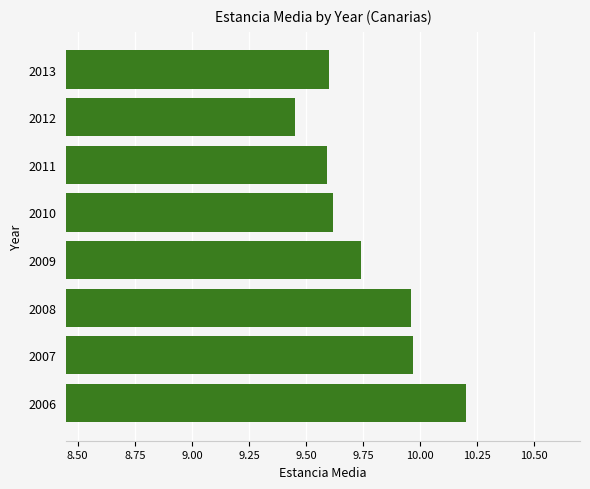

What is the average value?

9.8